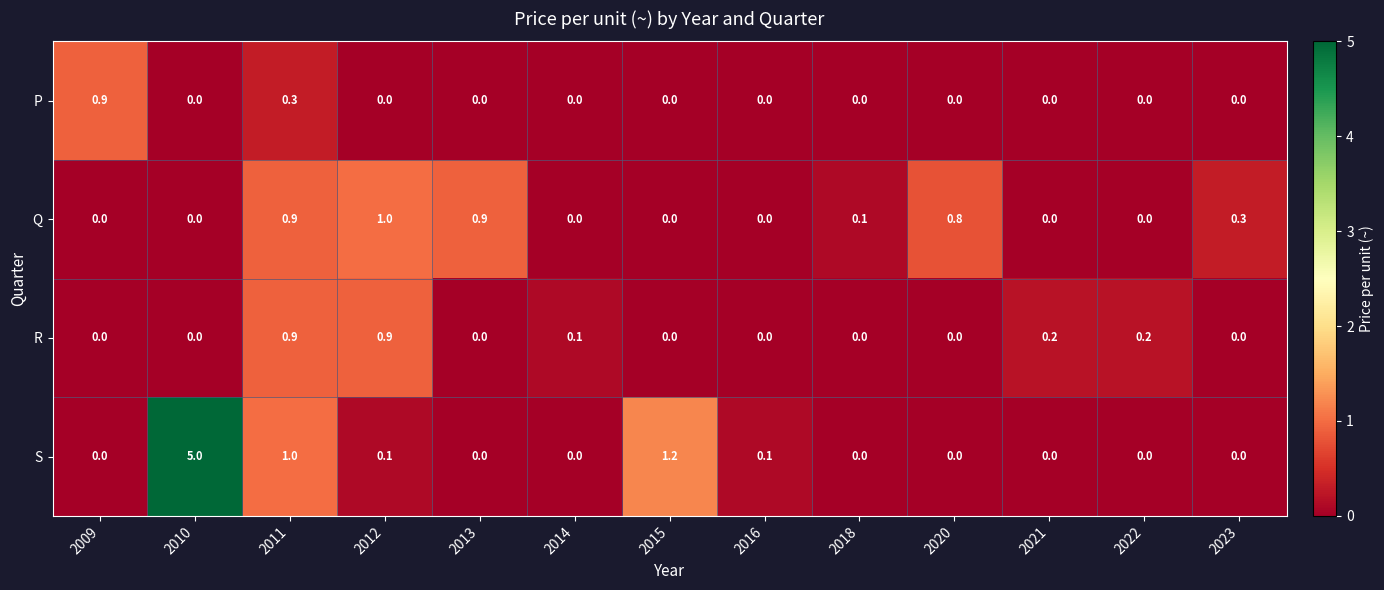

What is the difference between the P values at 2015 and 2009?

0.9